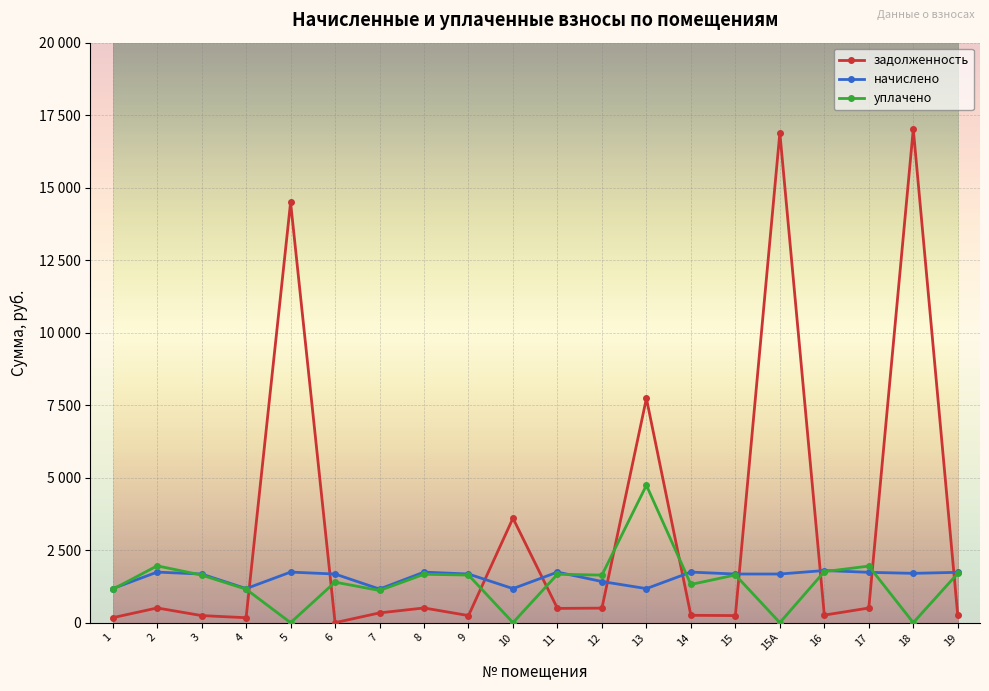

What are all the series names shown in the legend?

задолженность, начислено, уплачено